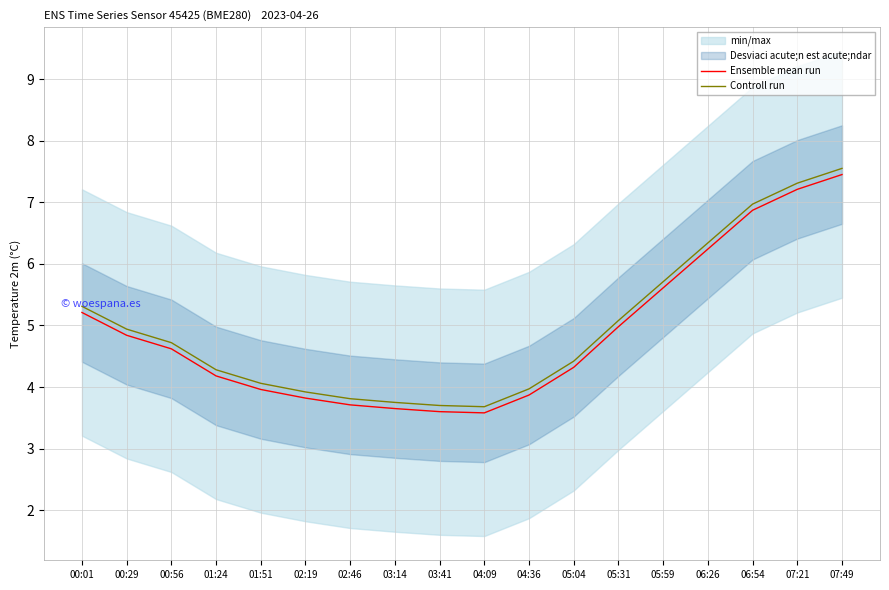

True or false: Ensemble mean run and Controll run intersect in this chart.

False